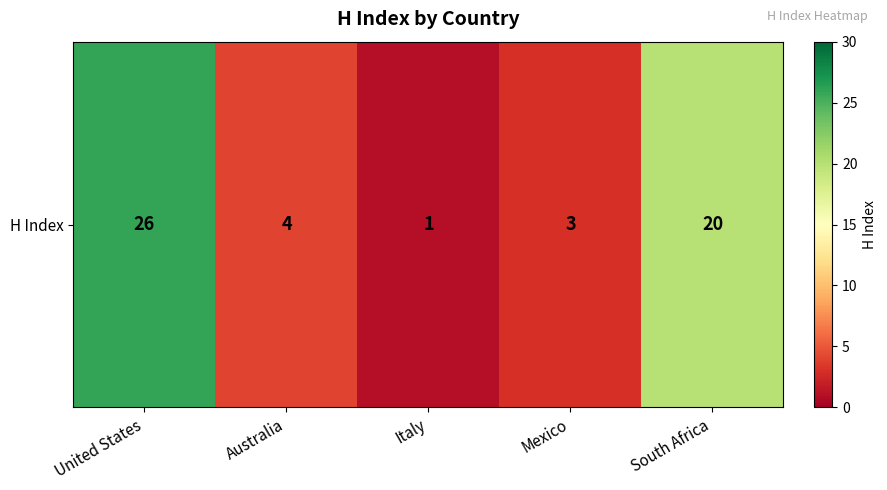

Reading right to left, transcribe all the data shown in this chart.

20	3	1	4	26